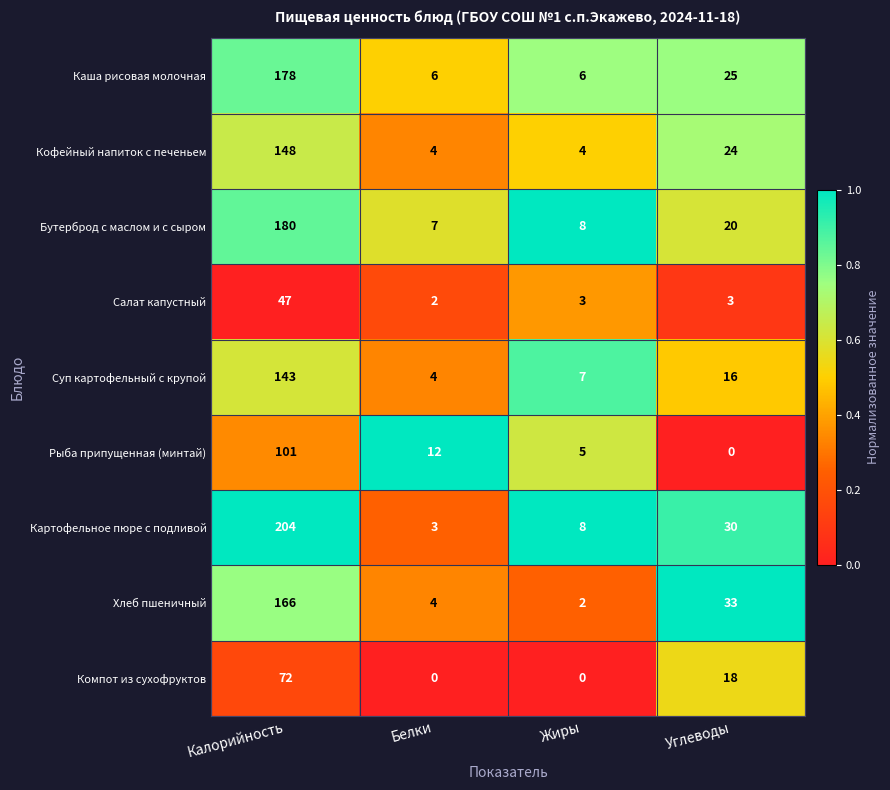

What is the spread (max minus min) of values at Белки?

12